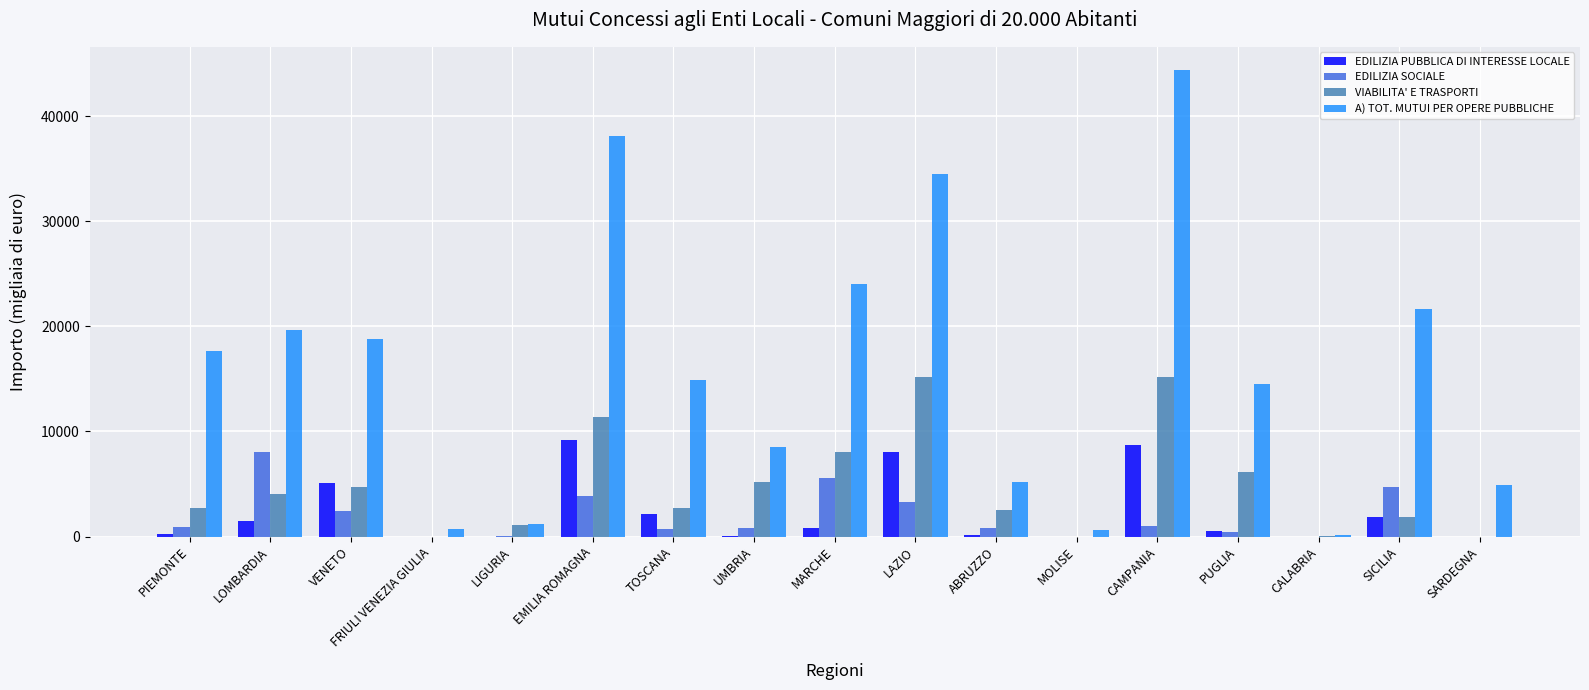

Is it true that VIABILITA' E TRASPORTI equals 1900 at SICILIA?

True